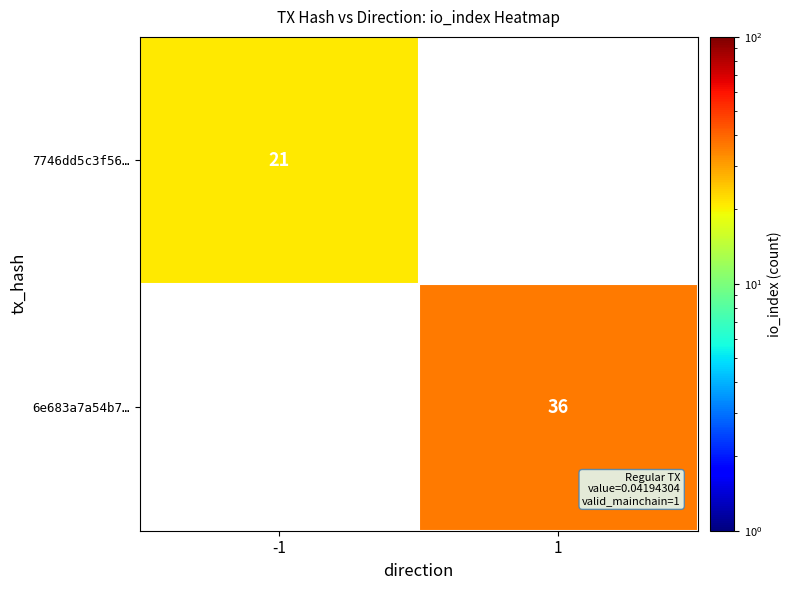

How many series are shown in this chart?

2